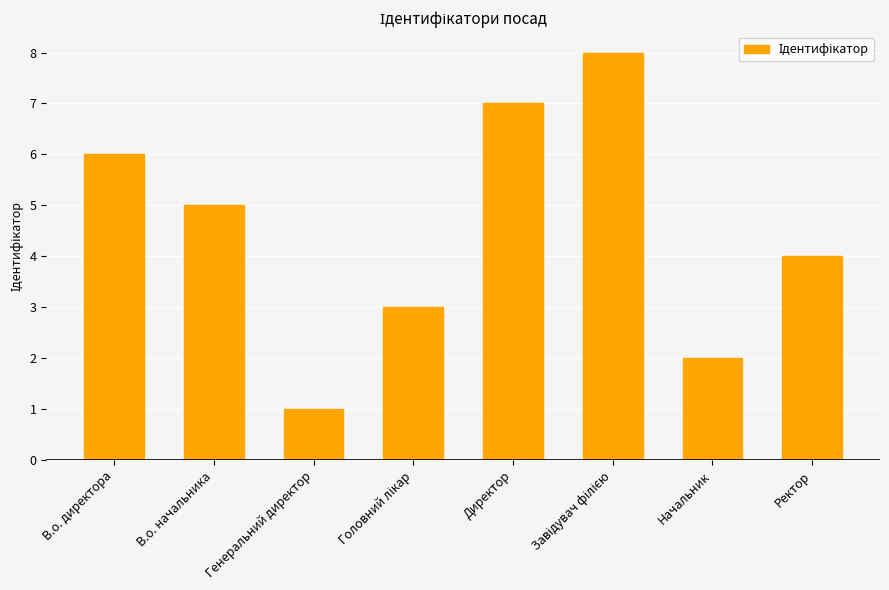

Are the bars horizontal?

No